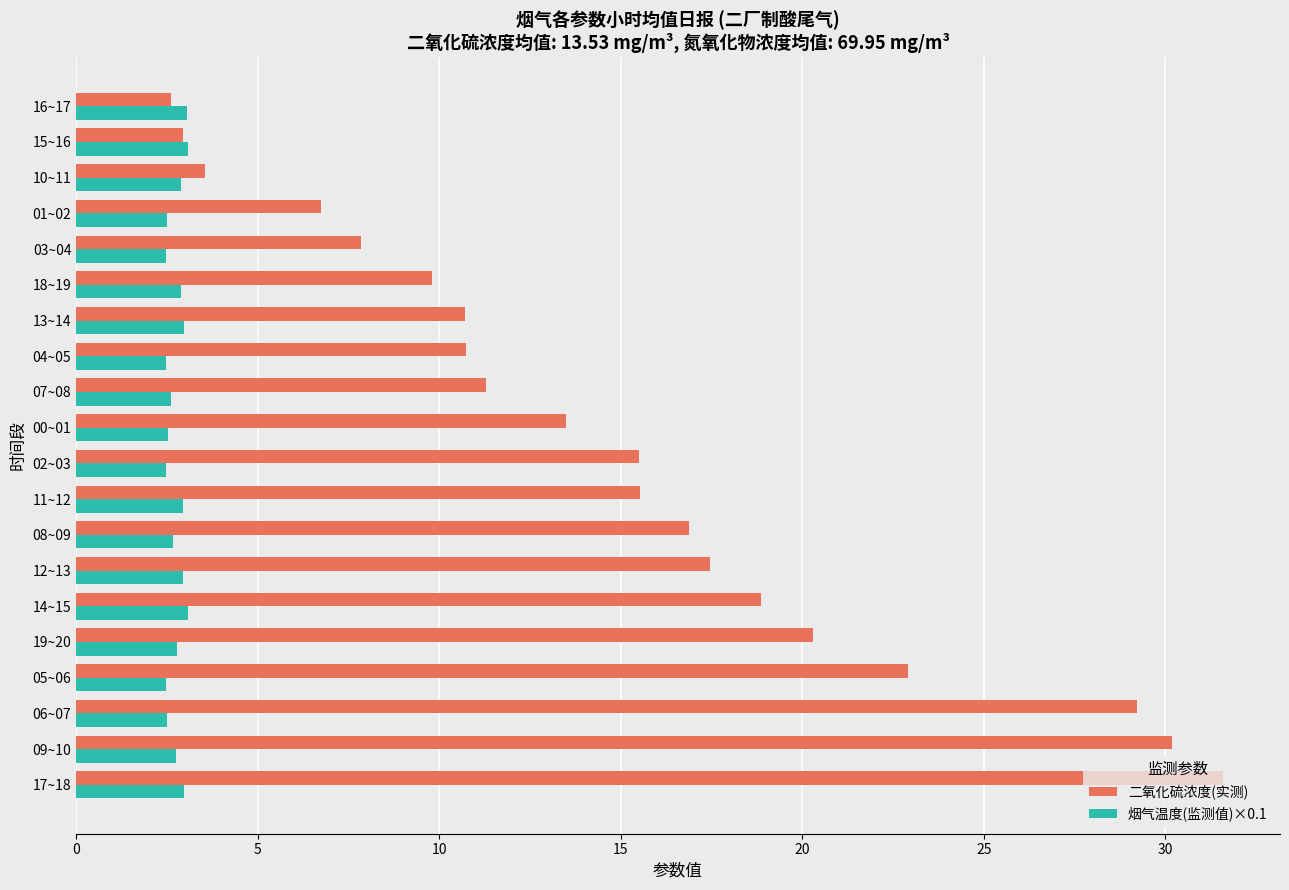

List the series in order of their overall mean, highest first.

二氧化硫浓度(实测), 烟气温度(监测值)×0.1